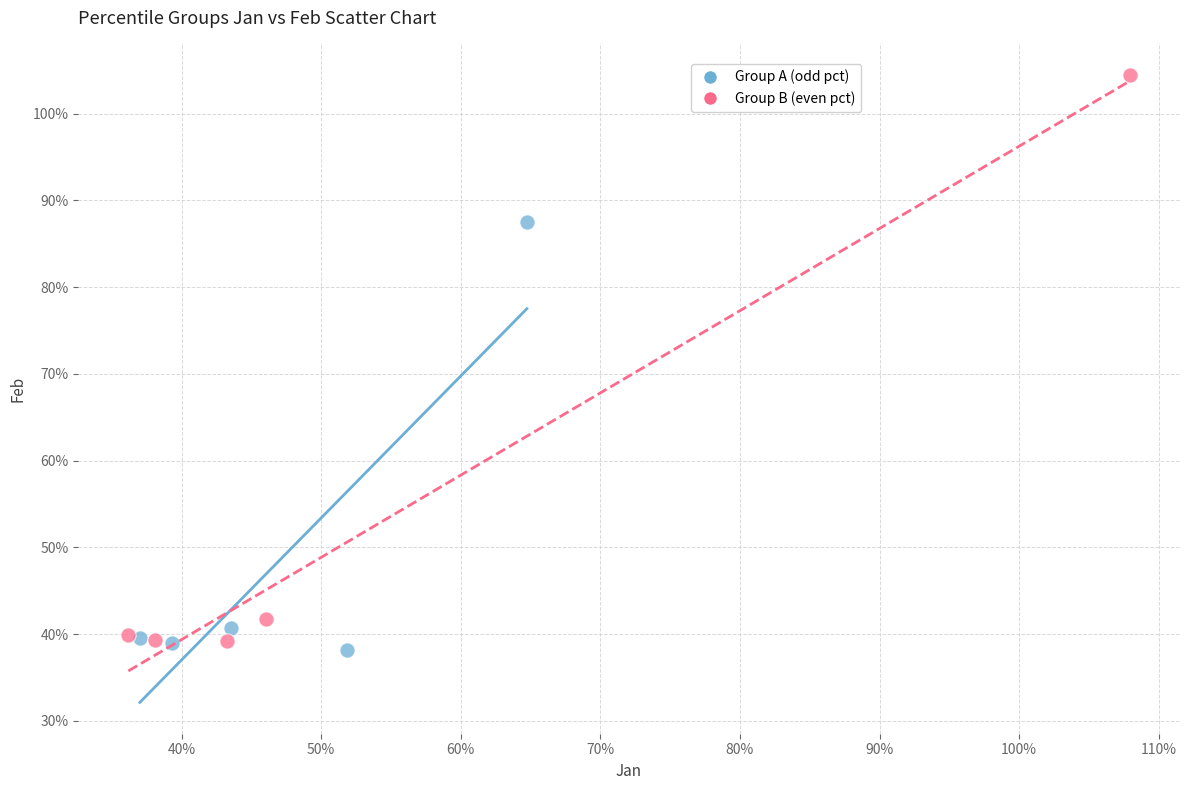

Which series contains the lowest Y value?

Group A (odd pct)